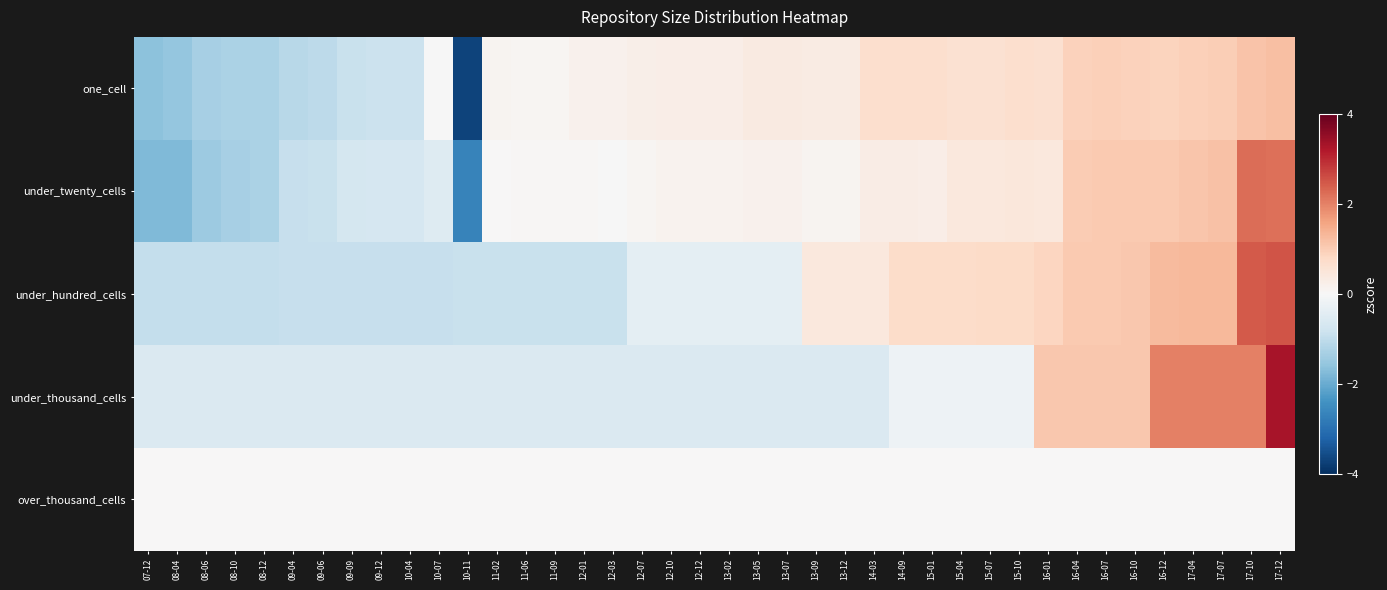

What is the difference between the highest and lowest values at 12-10?

0.8